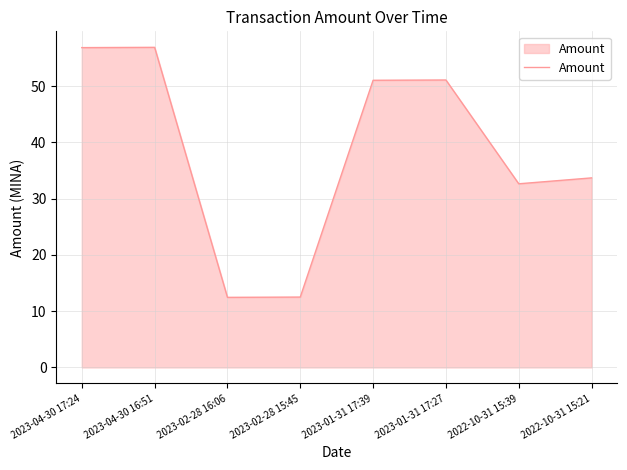

Approximately how many times larger is the value at 2023-01-31 17:27 compared to 2023-01-31 17:39?

1.0